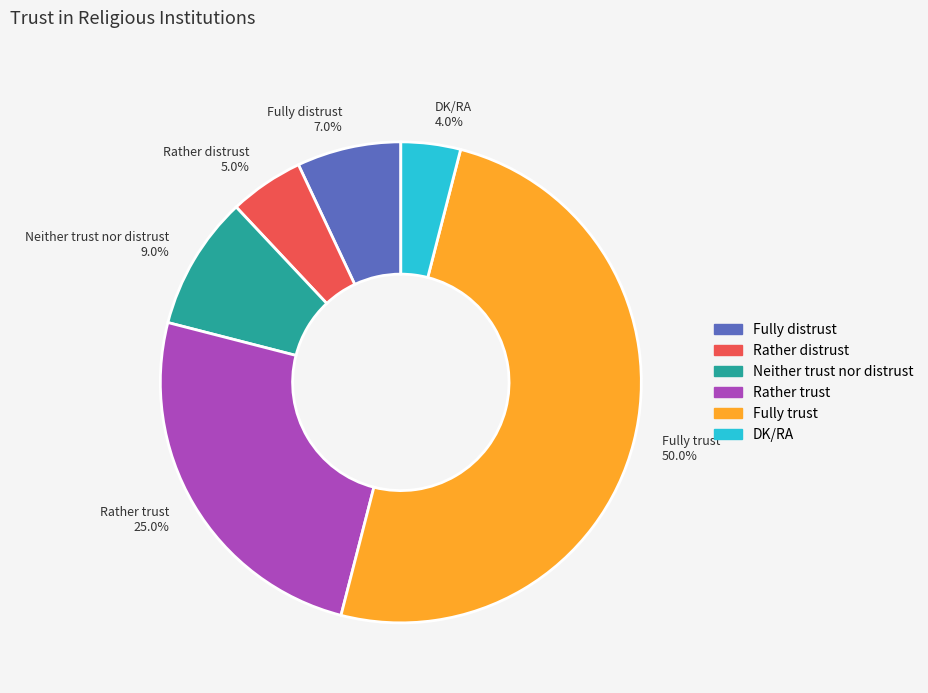

How many slices are in this pie chart?

6